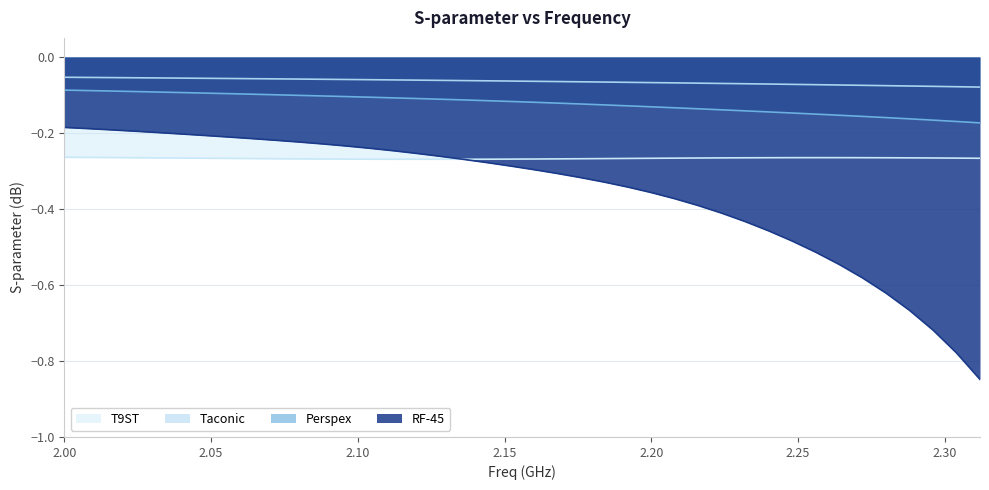

How many lines are shown in the chart?

4